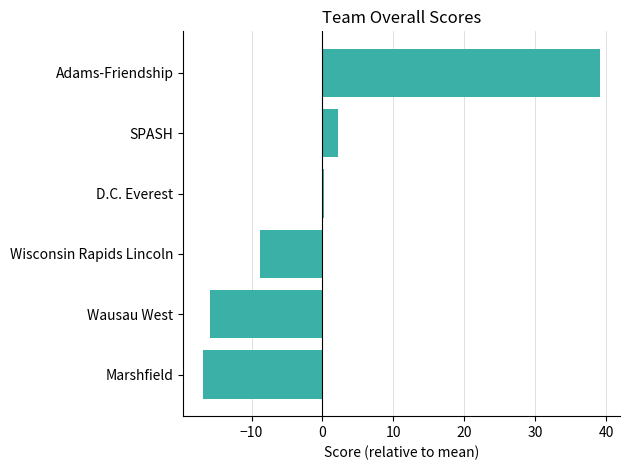

What is the approximate value at Marshfield?

-16.8